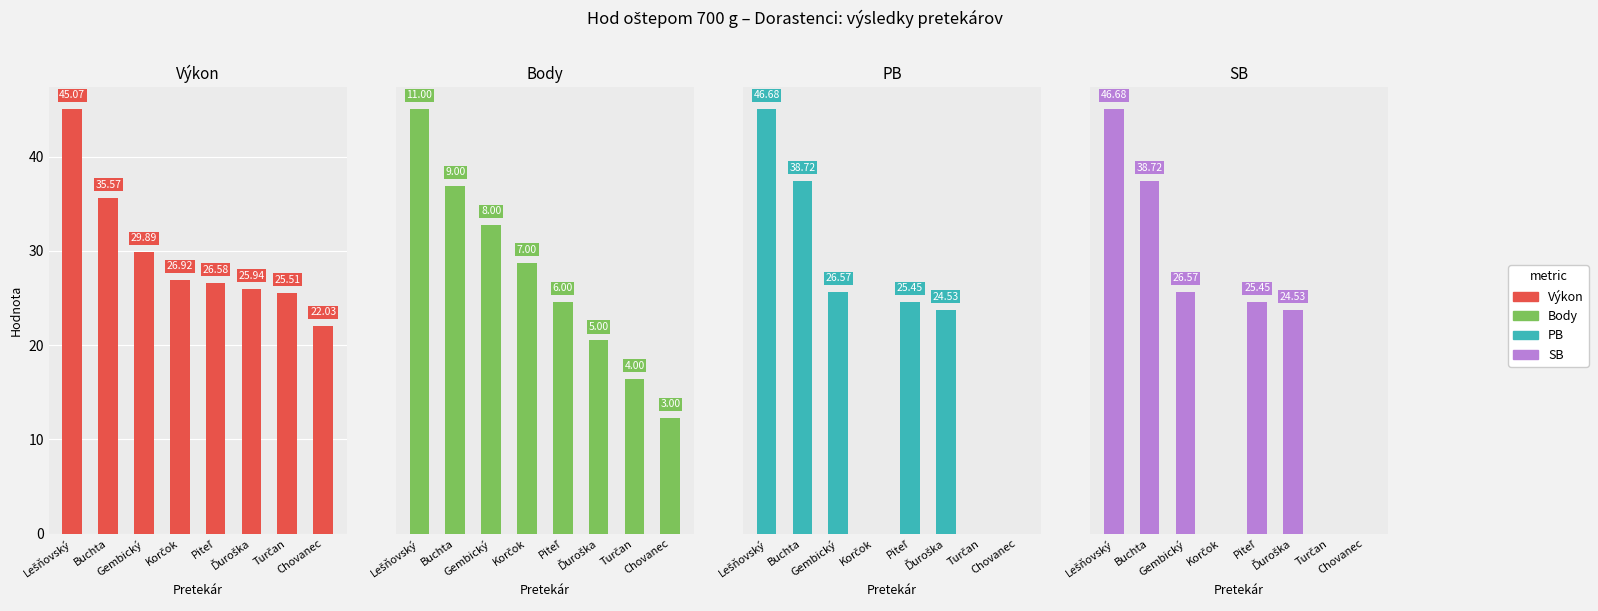

At which label is SB closest to 23?

Ďuroška